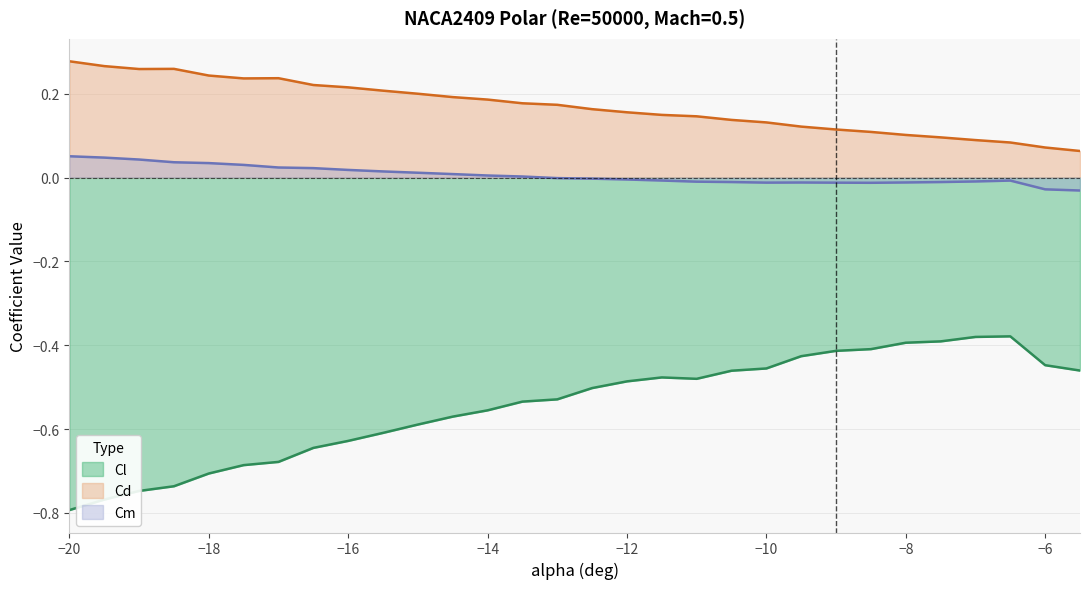

What is the value of the Cl point at the 26th from the left?

-0.4